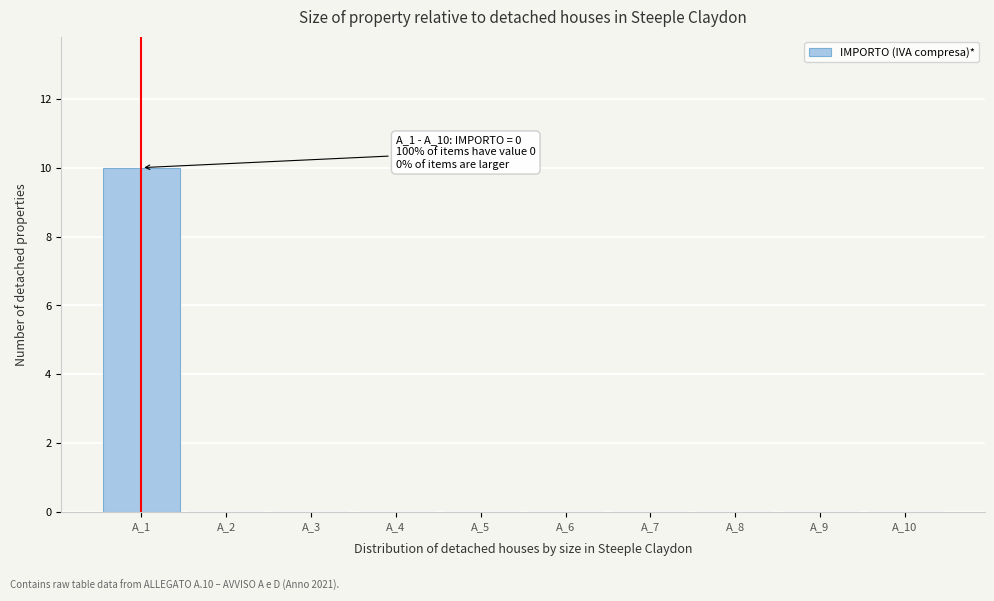

Reading left to right, extract all data points from this chart.

A_1=10	A_2=0	A_3=0	A_4=0	A_5=0	A_6=0	A_7=0	A_8=0	A_9=0	A_10=0